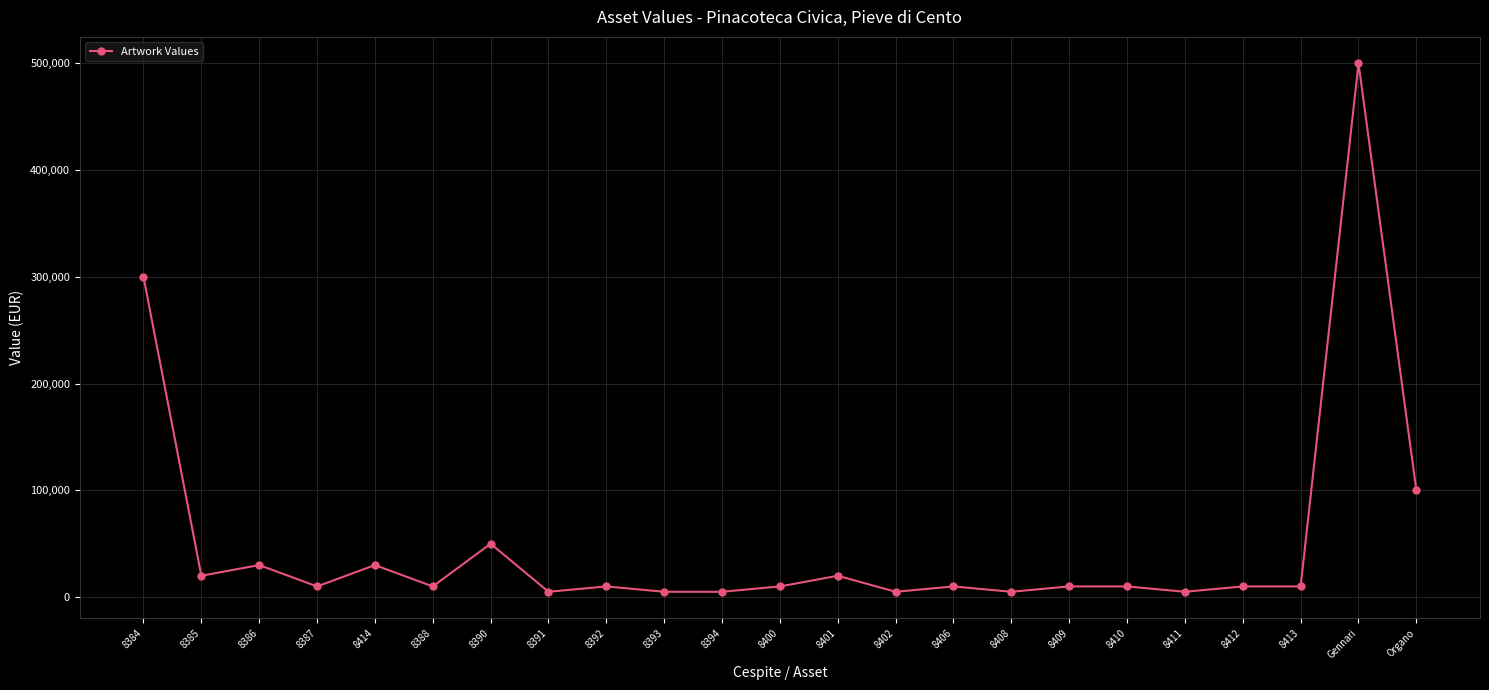

Does the chart display data point markers on the line(s)?

Yes